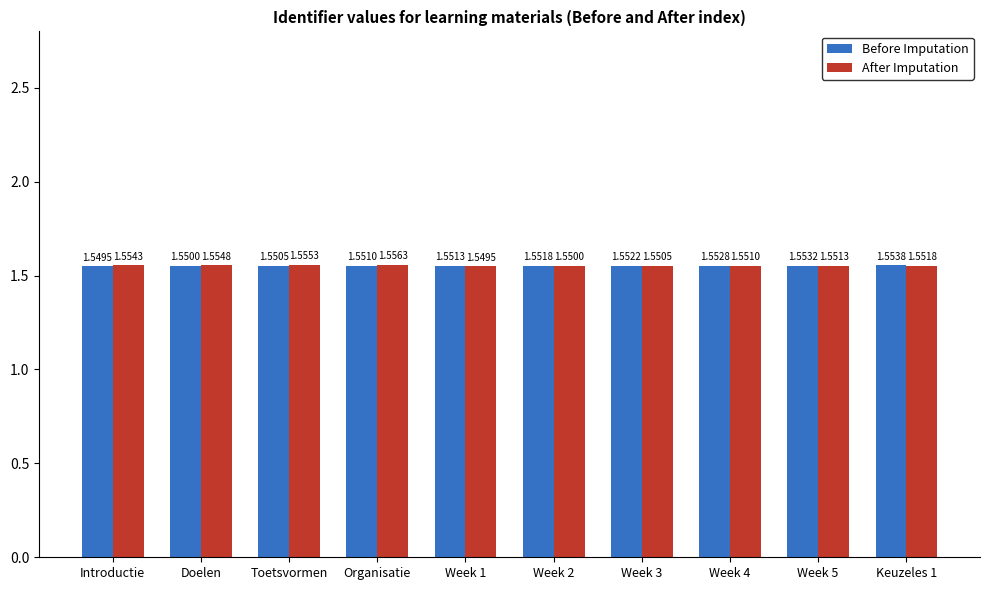

Which label corresponds to the largest value in the chart?

Organisatie